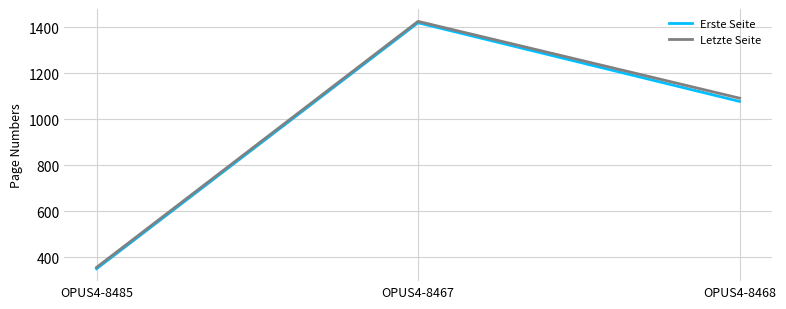

What are all the series names shown in the legend?

Erste Seite, Letzte Seite